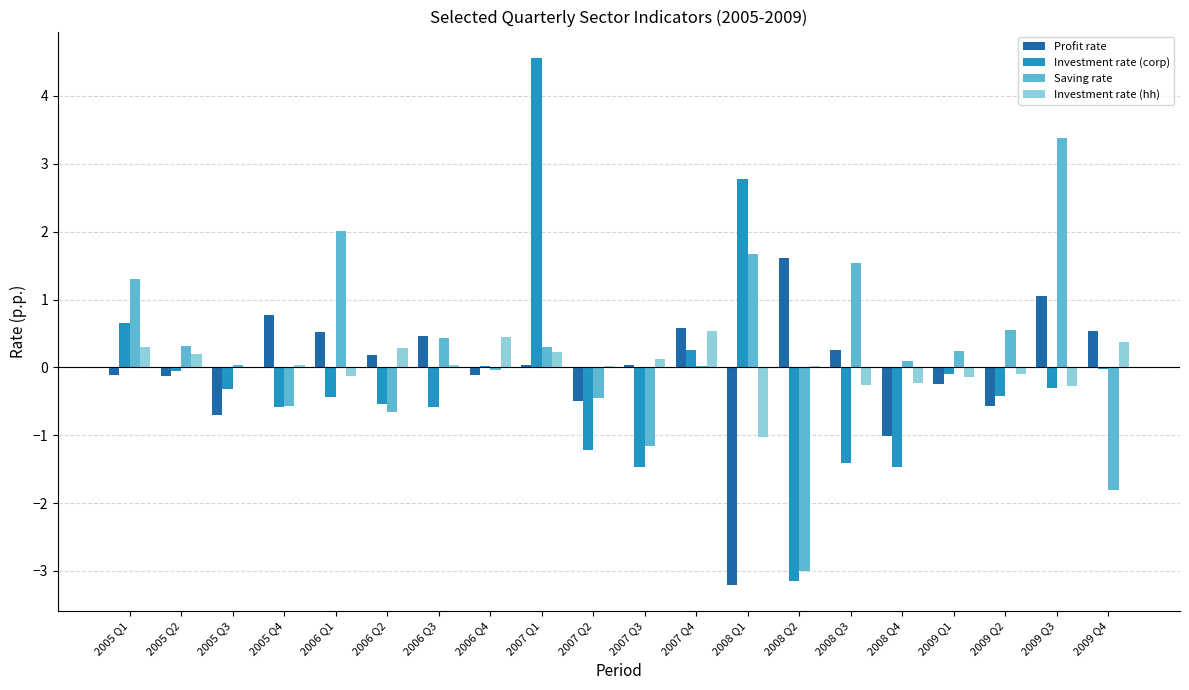

Which series changed the most between 2007 Q3 and 2009 Q3?

Saving rate